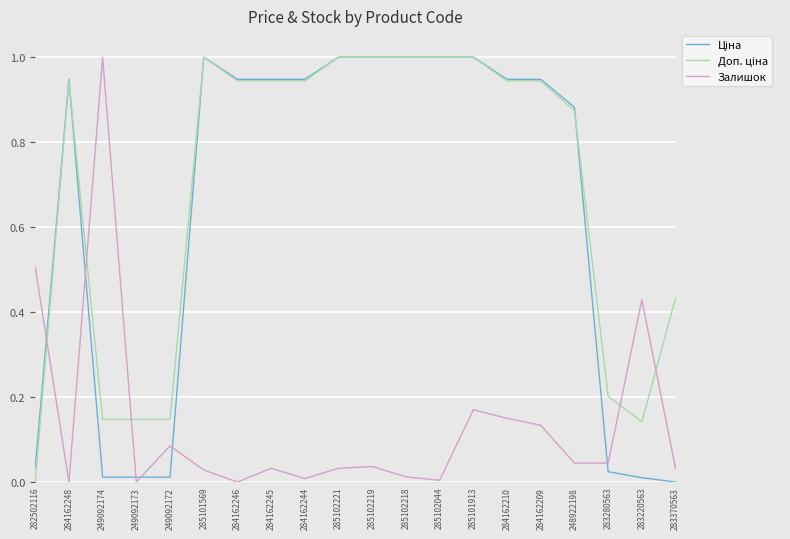

Is it true that Залишок equals 0.5 at 282502116?

True